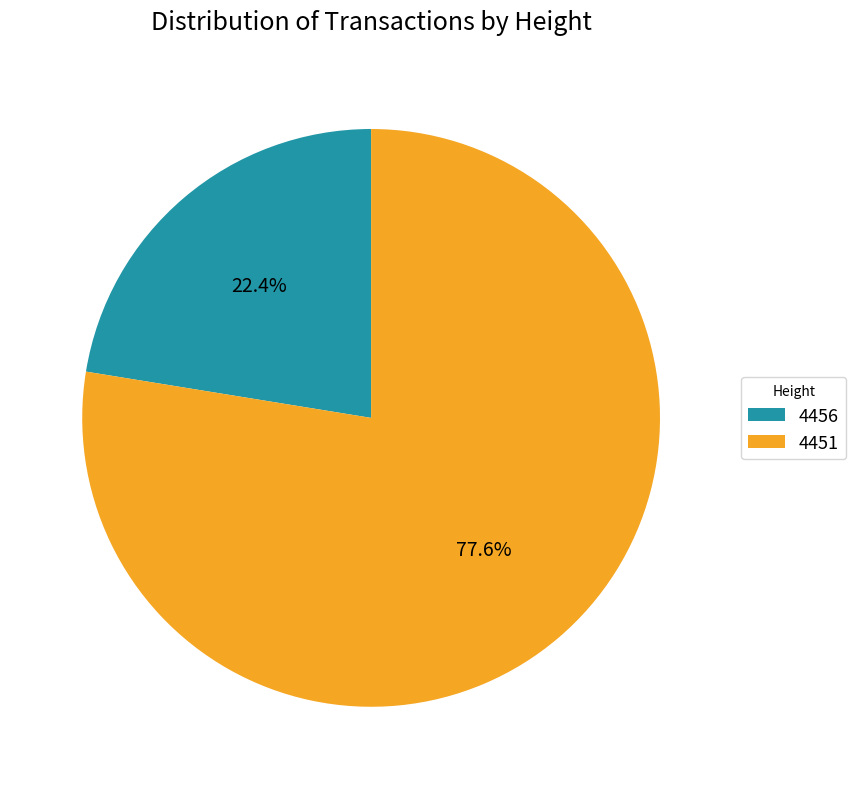

What is the total percentage of 4451 and 4456?

100.0%